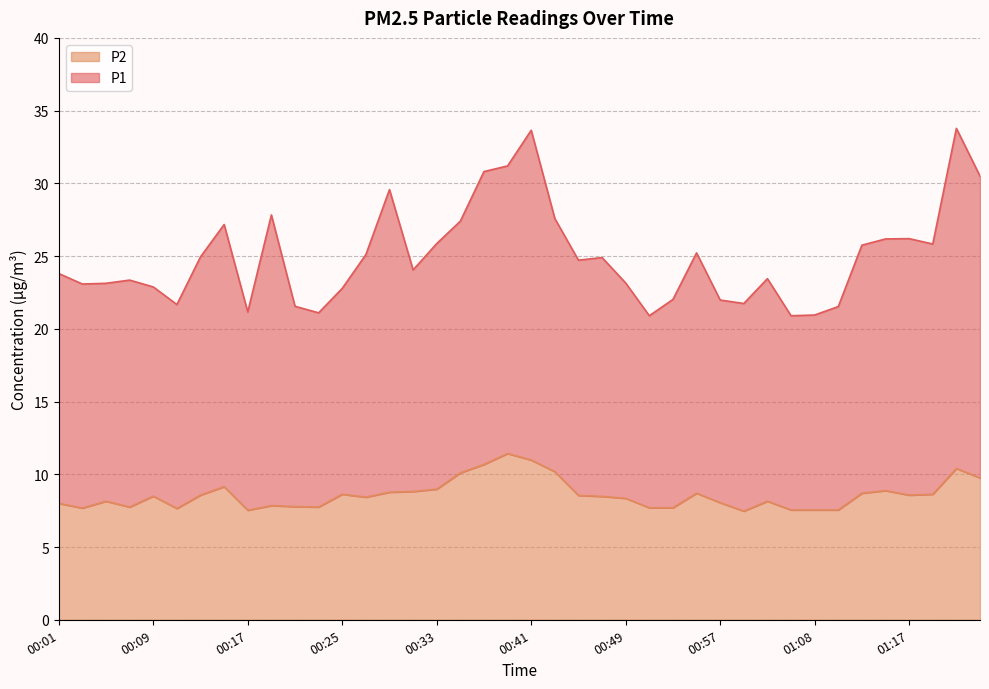

What are all the series names shown in the legend?

P2, P1